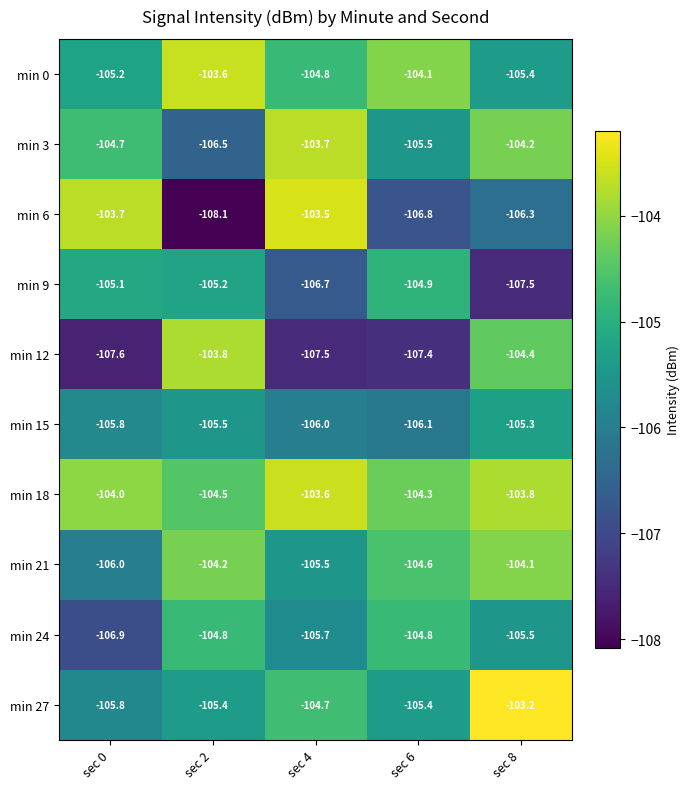

Which category has the highest value in the min 15 series?

sec 8